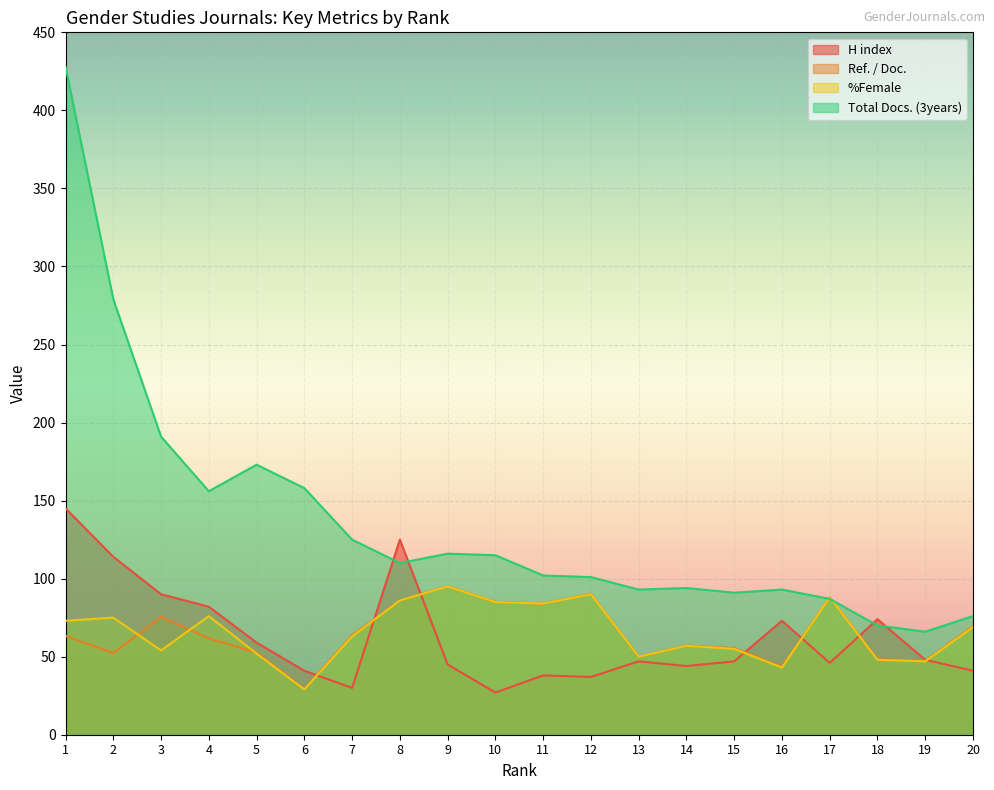

What is the minimum value shown in the chart?

27.0